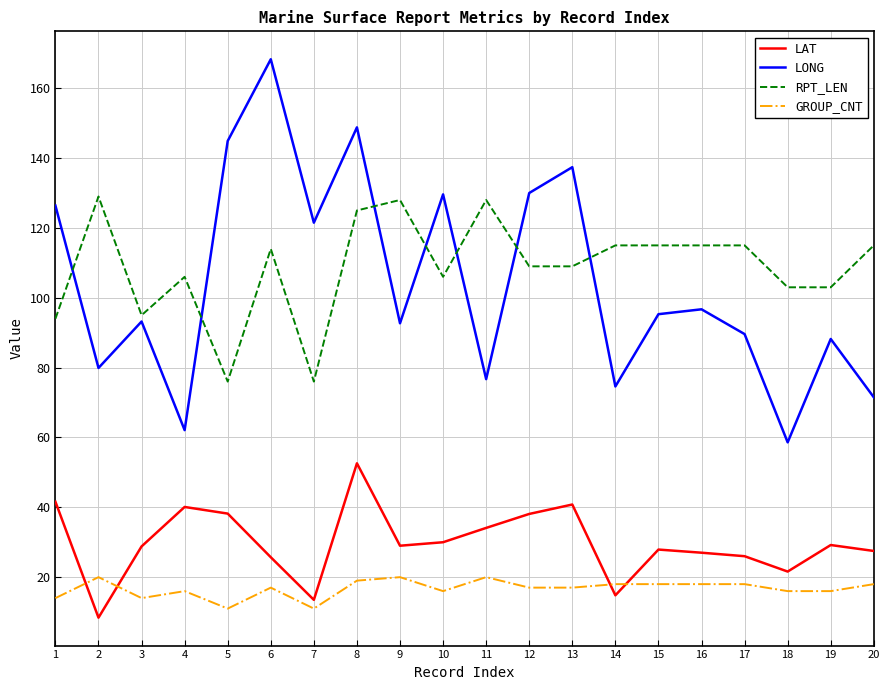

Which series changed the most between 7 and 16?

RPT_LEN